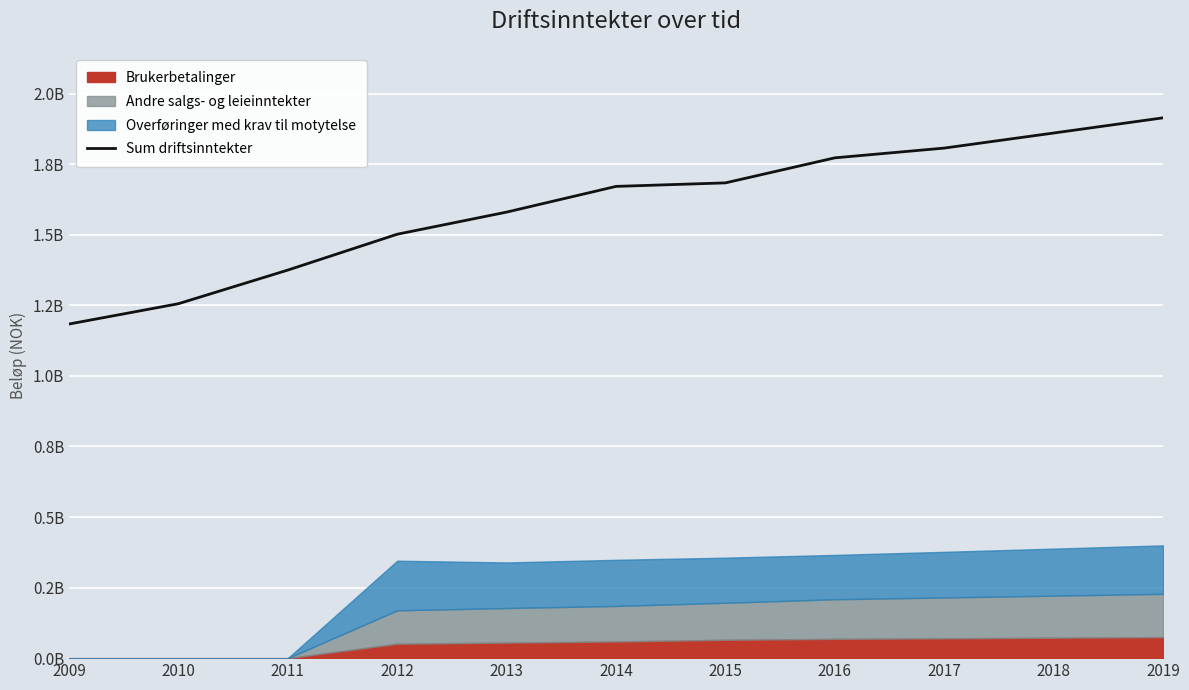

Rank the categories by value from highest to lowest.

2019, 2018, 2017, 2016, 2015, 2014, 2013, 2012, 2011, 2010, 2009